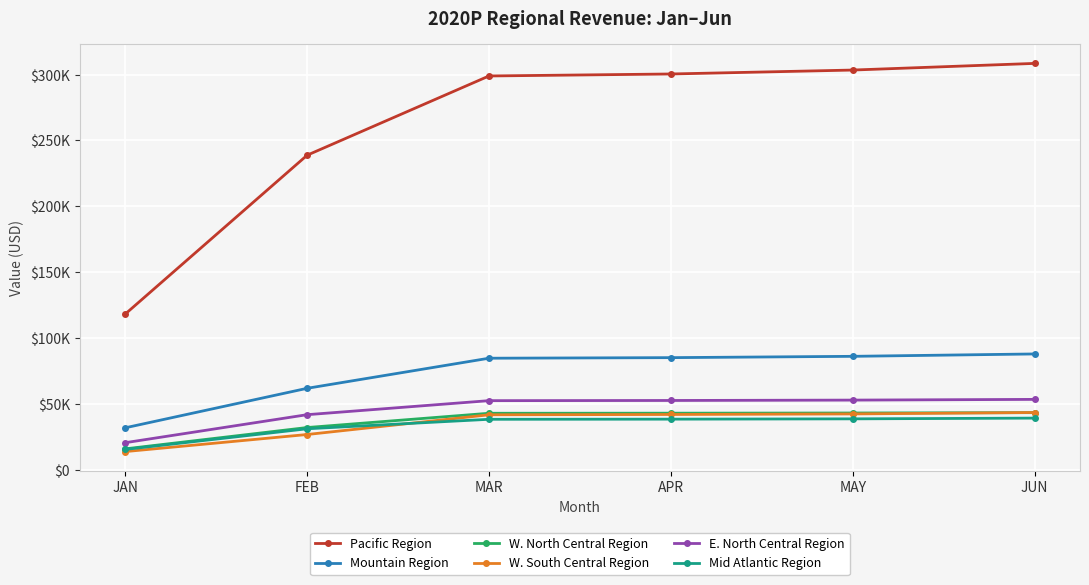

Which series has the largest total across all categories?

Pacific Region